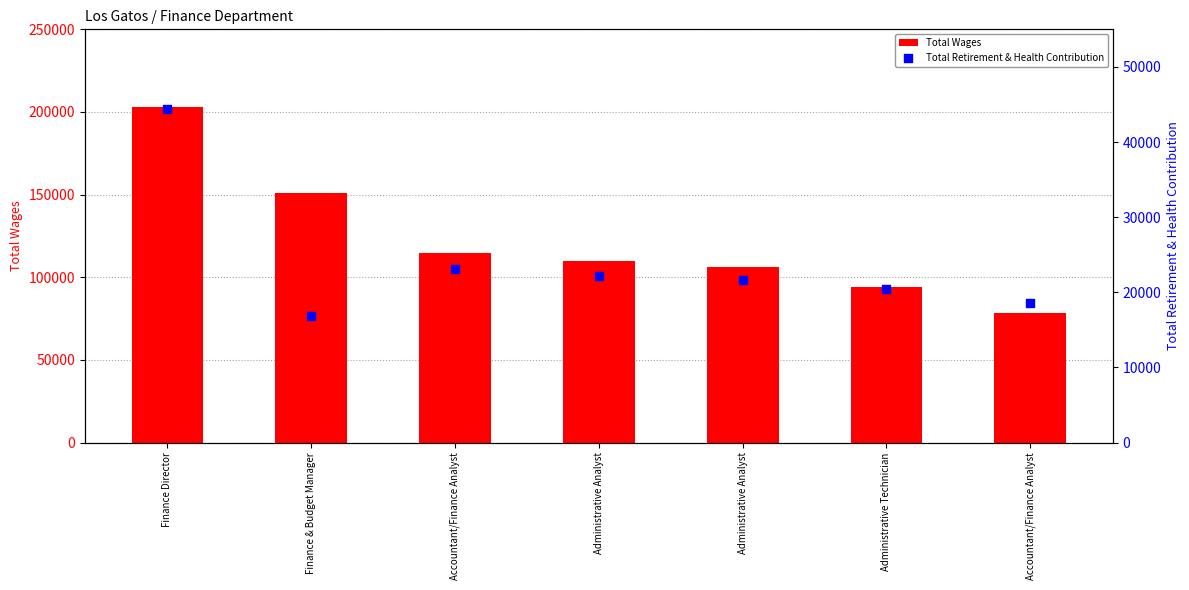

Which series has the widest spread of Y values?

Total Wages